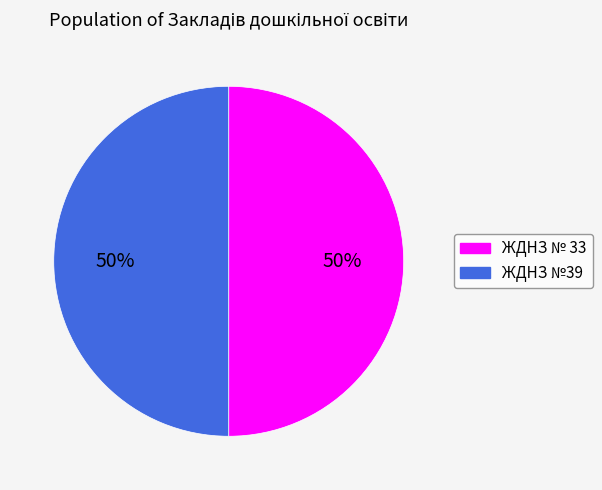

To the nearest percent, what portion does ЖДНЗ №39 represent?

50%